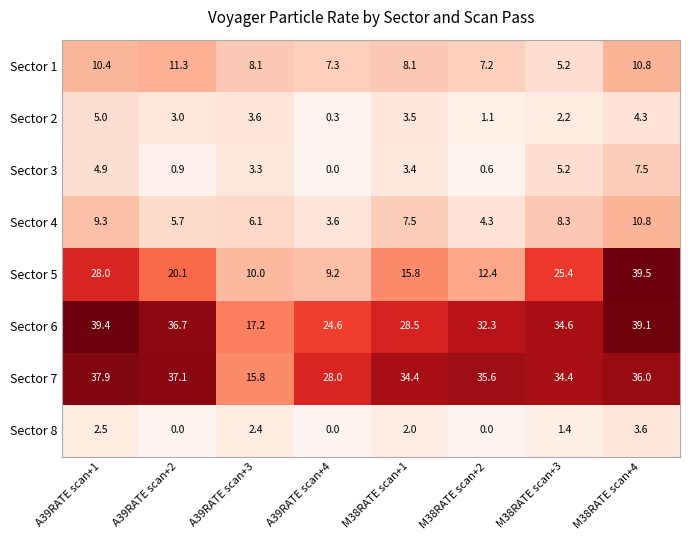

Which category has the lowest value in the Sector 4 series?

A39RATE scan+4